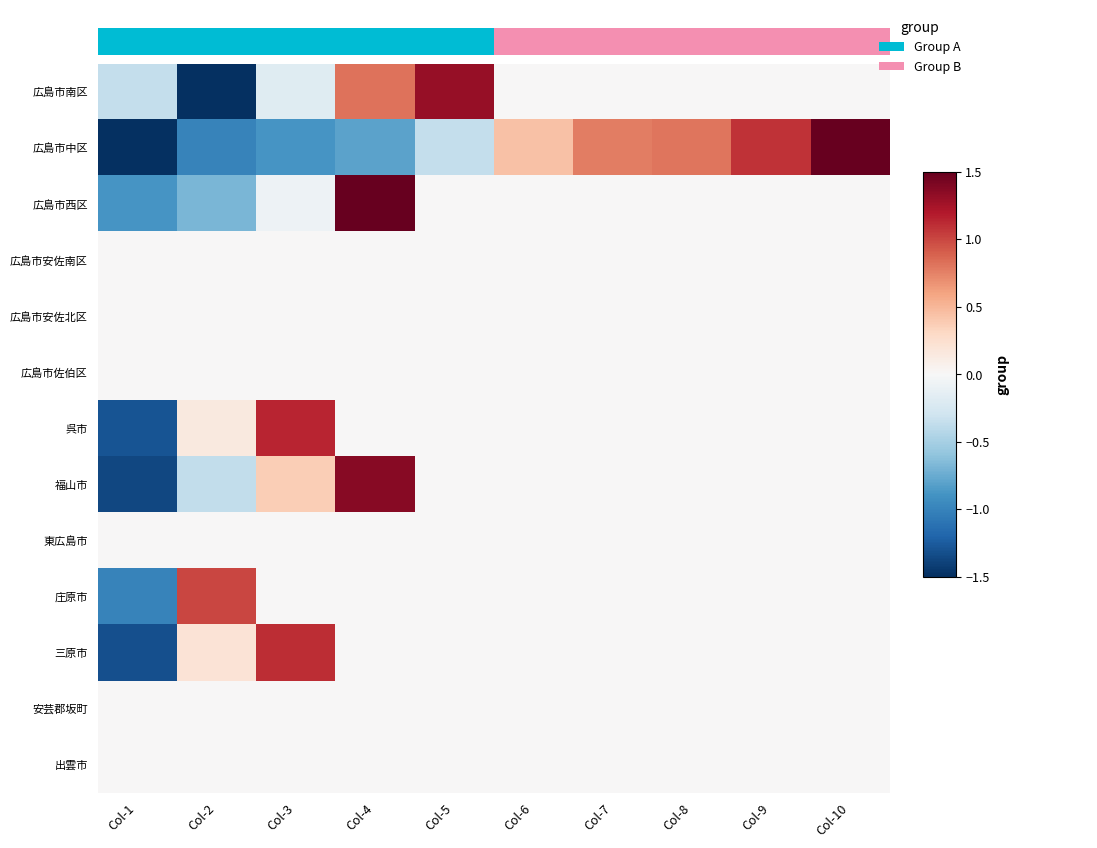

What is the difference between the maximum and second lowest values in the 呉市 series?

1.1